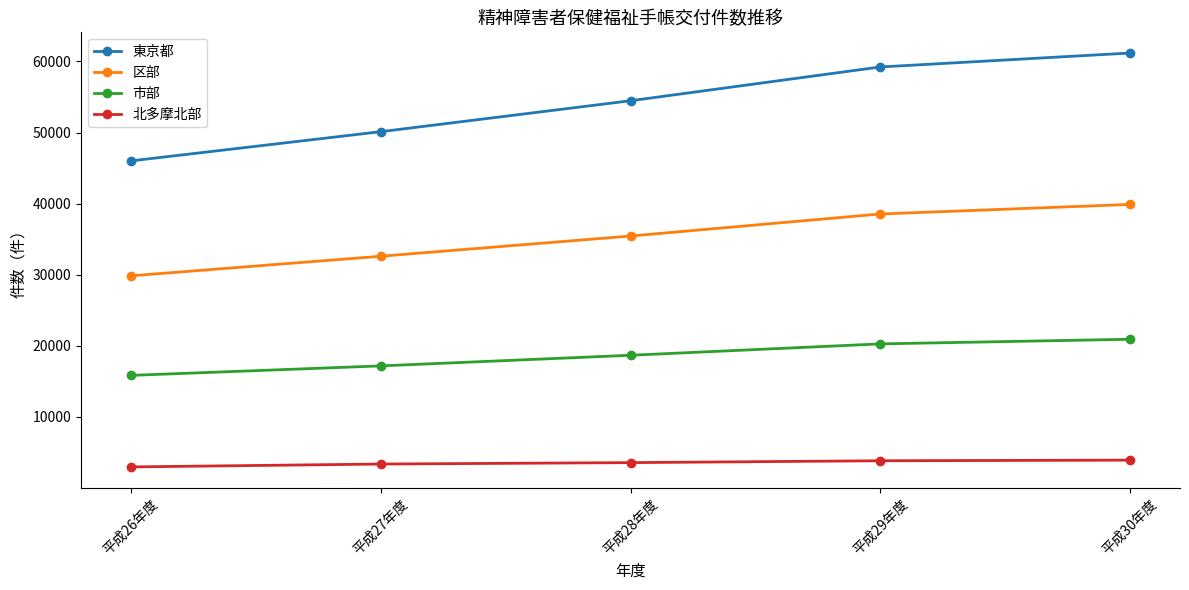

Is the value of 東京都 at 平成29年度 greater than the value of 市部 at 平成27年度?

Yes